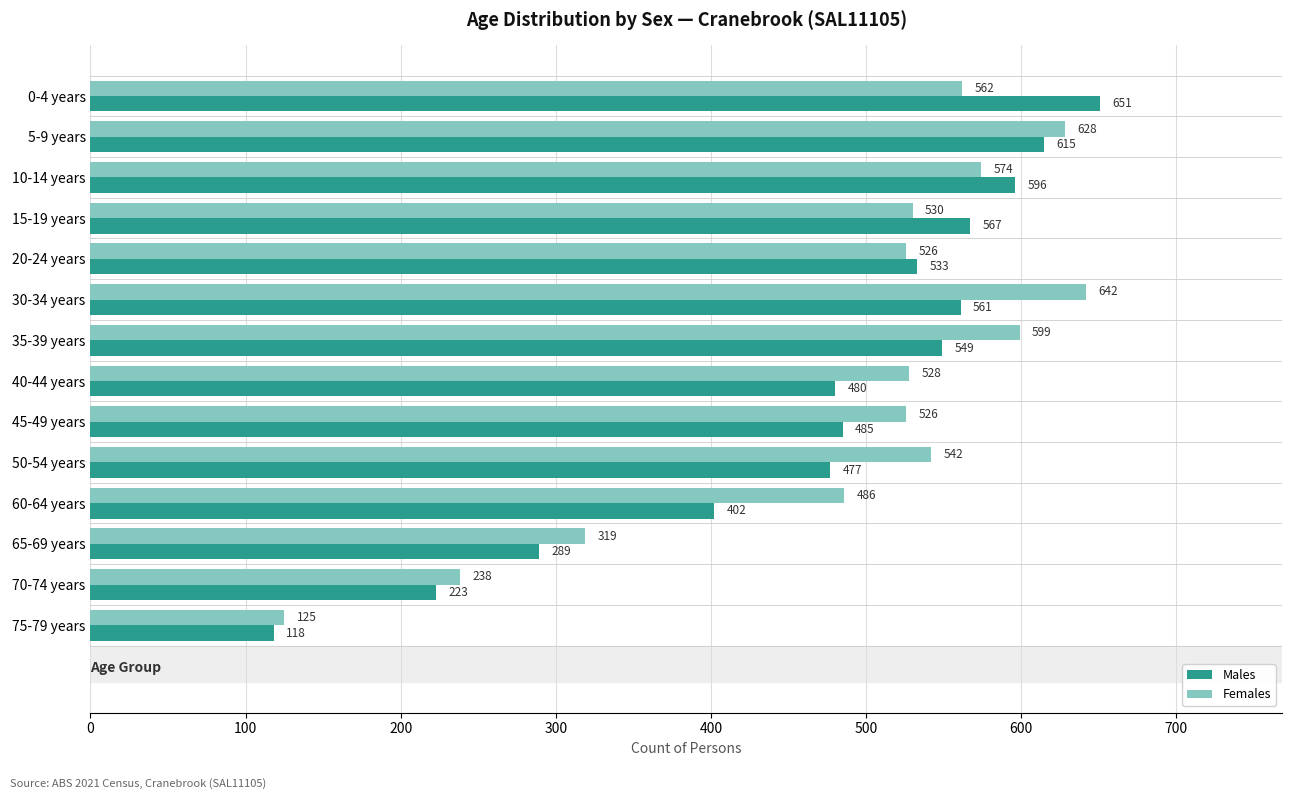

What is the lowest value of the Males series?

118